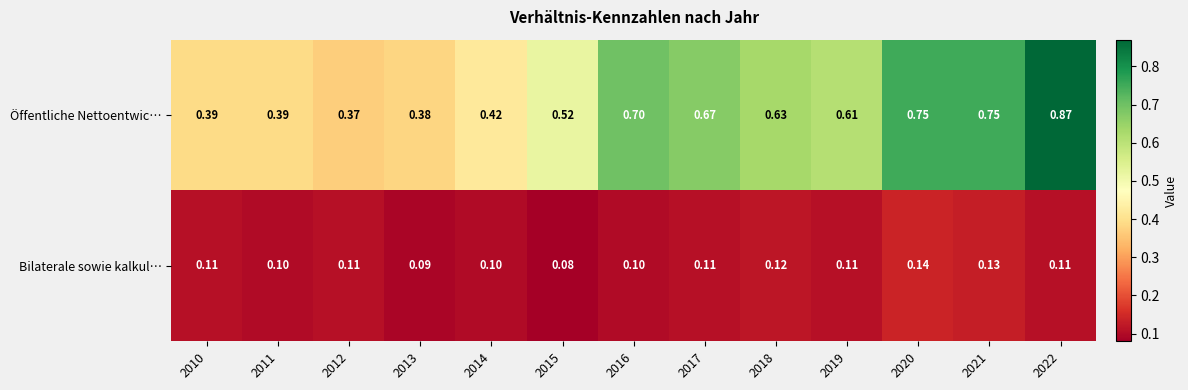

Which series changed the most between 2021 and 2022?

Öffentliche Nettoentwic…